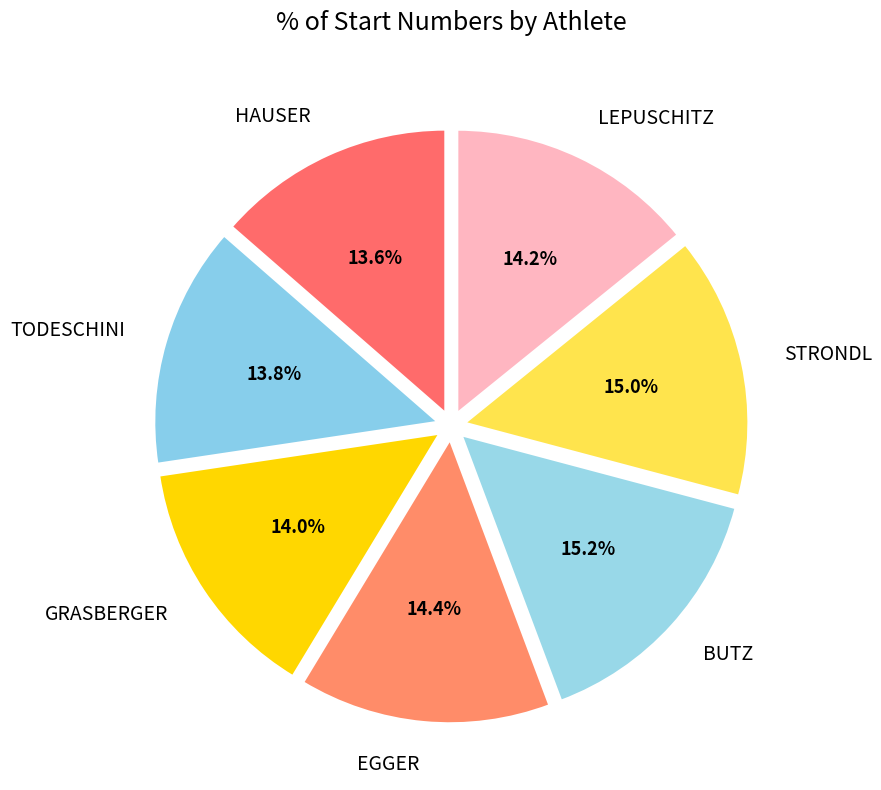

What is the total percentage of STRONDL and GRASBERGER?

28.9%